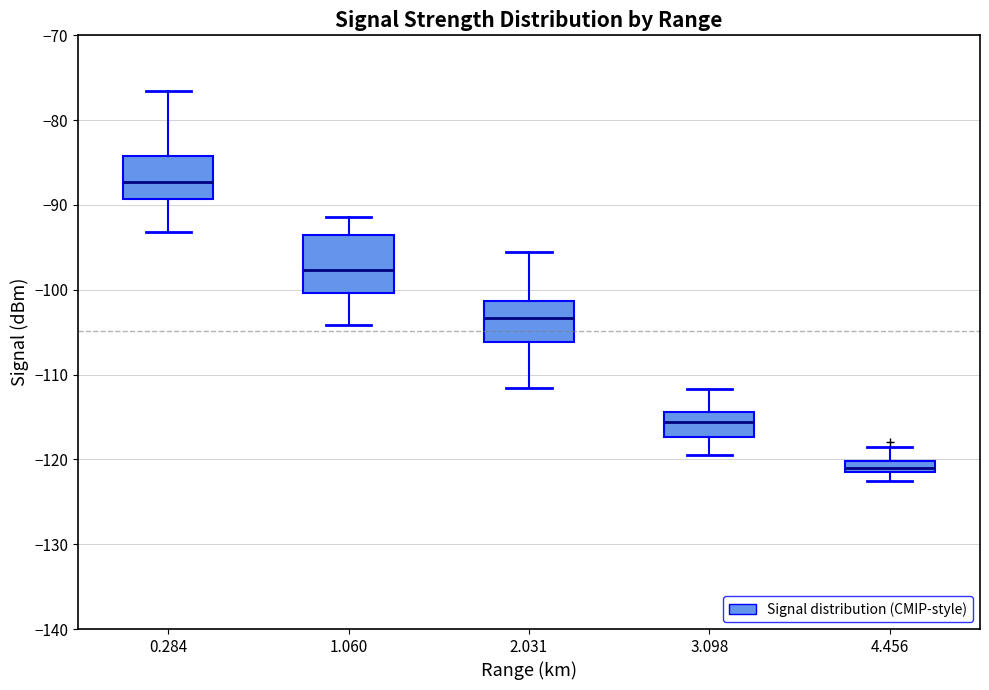

Which box is the tallest, from its lower edge to its upper edge?

1.060